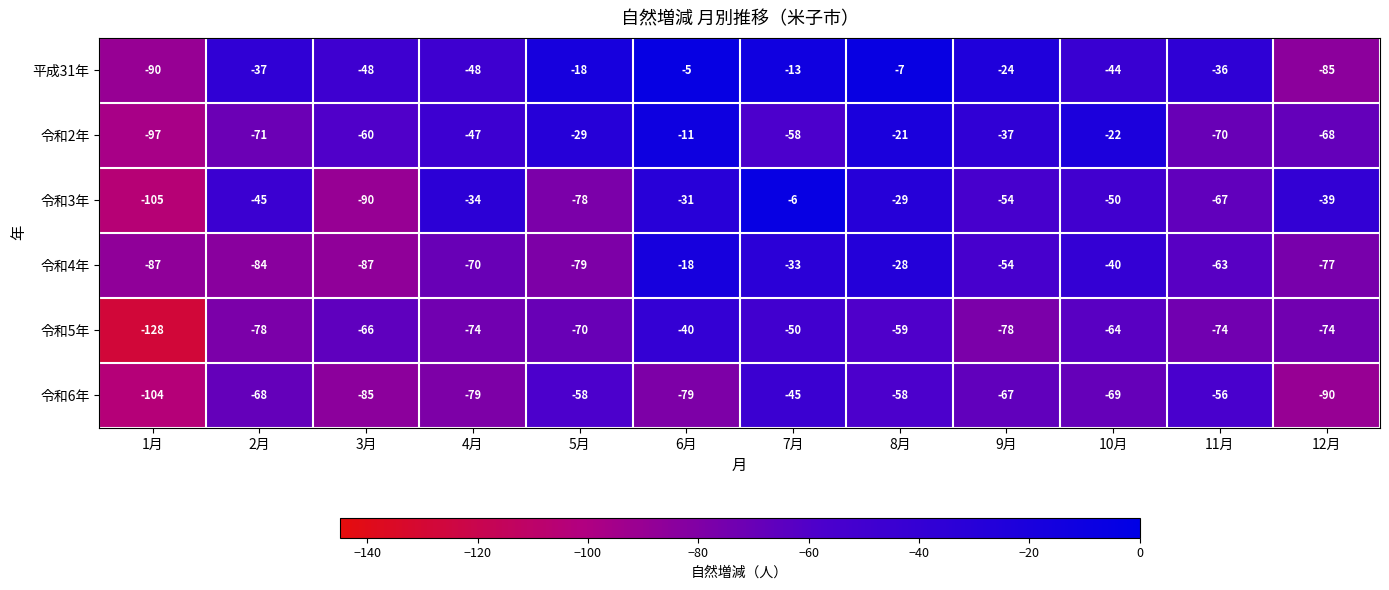

At which category does the chart reach its minimum across all series?

1月